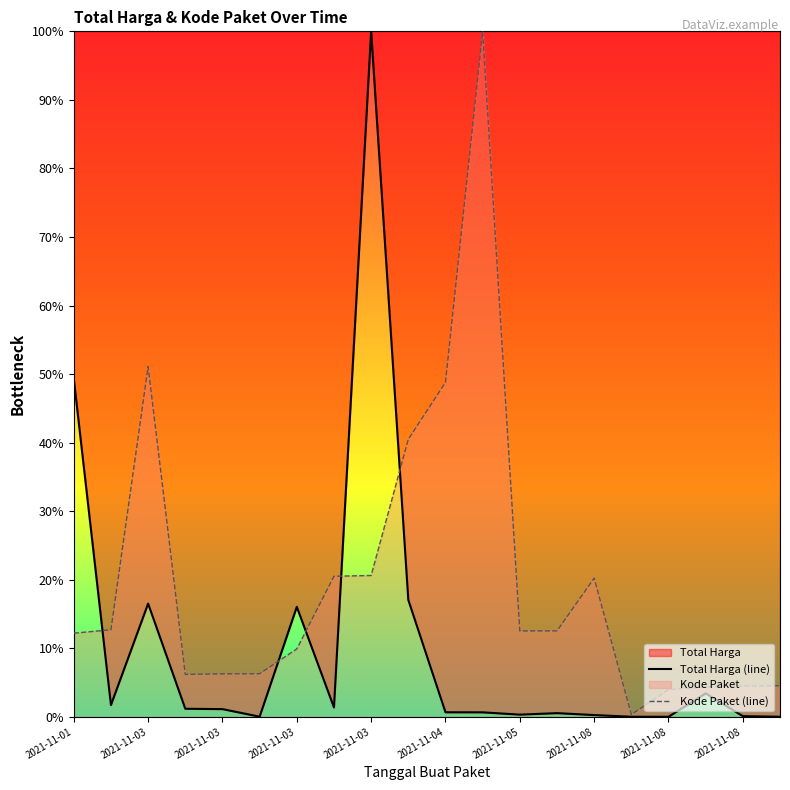

How many intersections are there between Total Harga and Kode Paket?

5